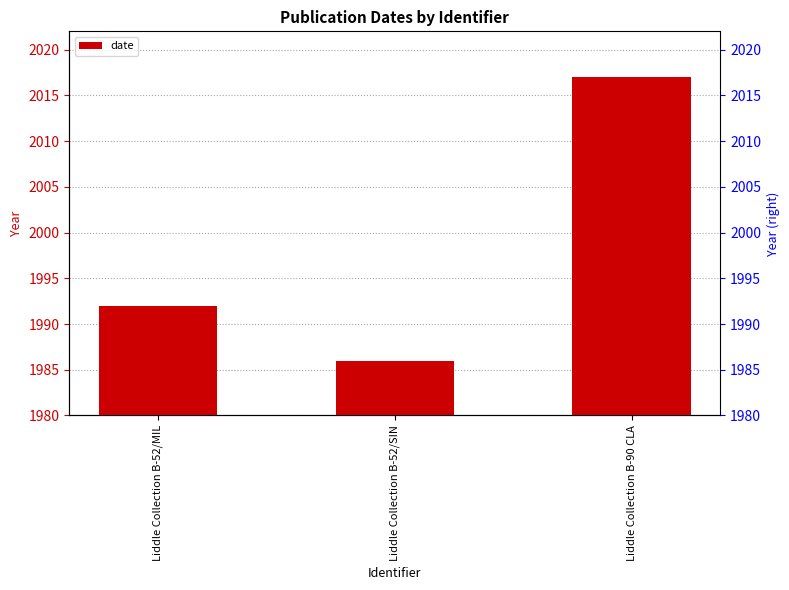

What is the ratio of the value at Liddle Collection B-52/SIN to the value at Liddle Collection B-90 CLA?

1.0